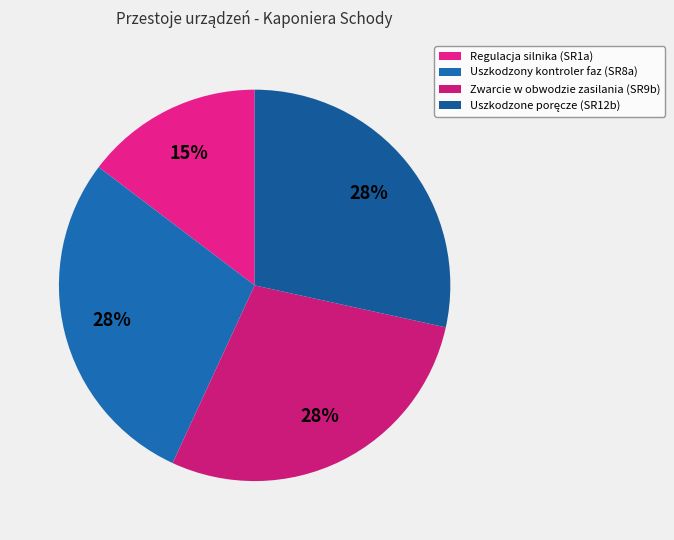

How many segments does this pie chart have?

4